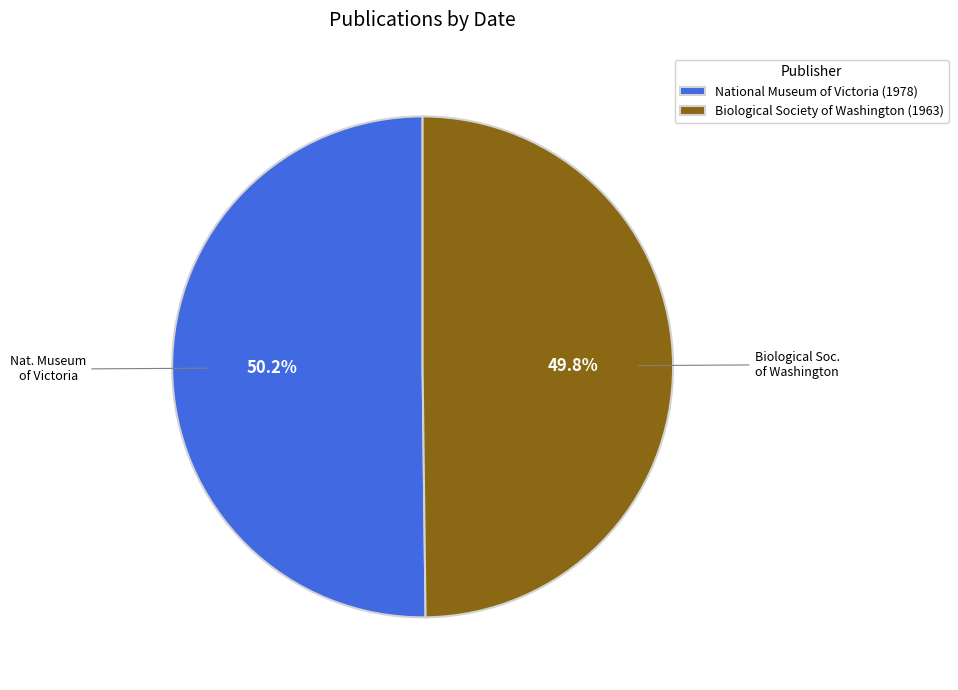

Combined, do National Museum of Victoria (1978) and Biological Society of Washington (1963) account for over 50%?

Yes